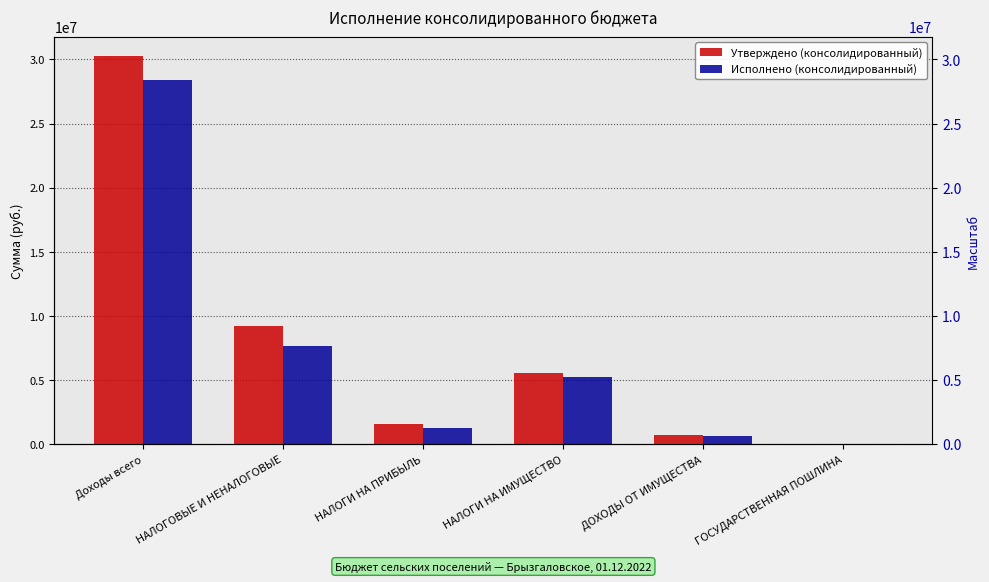

Reading left to right, extract all data points from this chart.

Утверждено (консолидированный): Доходы всего=30247871.0	НАЛОГОВЫЕ И НЕНАЛОГОВЫЕ=9212000.0	НАЛОГИ НА ПРИБЫЛЬ=1574500.0	НАЛОГИ НА ИМУЩЕСТВО=5545000.0	ДОХОДЫ ОТ ИМУЩЕСТВА=691000.0	ГОСУДАРСТВЕННАЯ ПОШЛИНА=10000.0
Исполнено (консолидированный): Доходы всего=28411908.5	НАЛОГОВЫЕ И НЕНАЛОГОВЫЕ=7658795.5	НАЛОГИ НА ПРИБЫЛЬ=1268470.5	НАЛОГИ НА ИМУЩЕСТВО=5220613.9	ДОХОДЫ ОТ ИМУЩЕСТВА=622882.2	ГОСУДАРСТВЕННАЯ ПОШЛИНА=6100.0